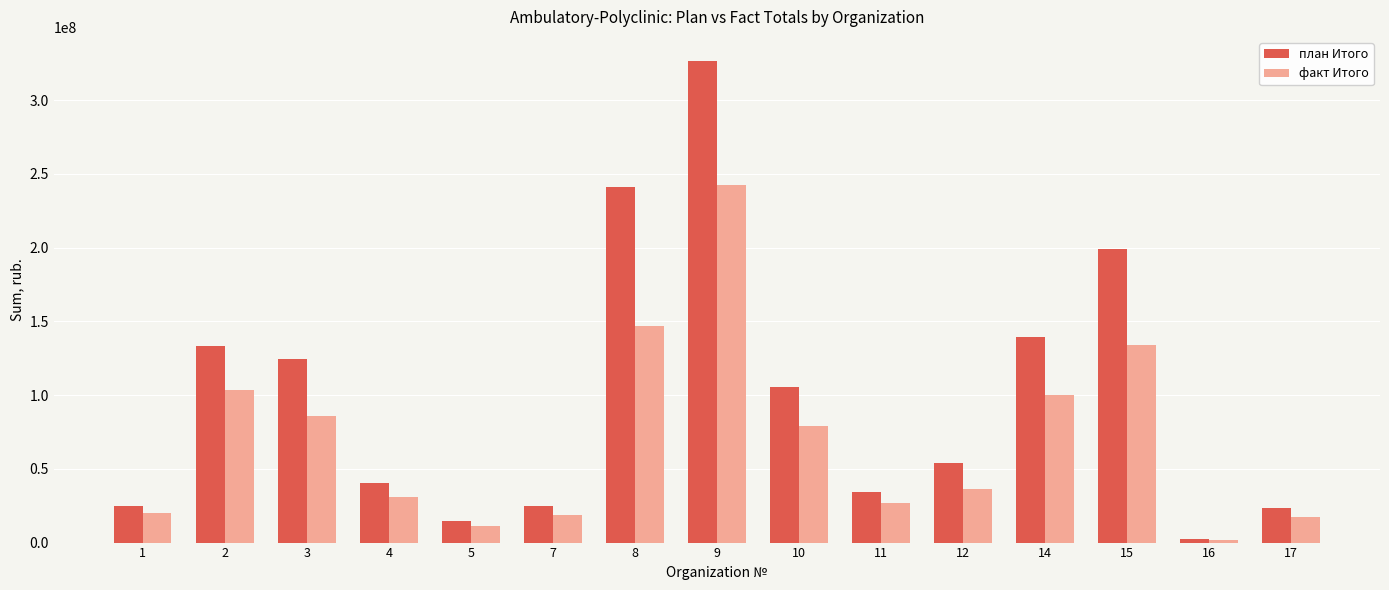

What is the sum of the план Итого values at 15 and 2?

332553843.0